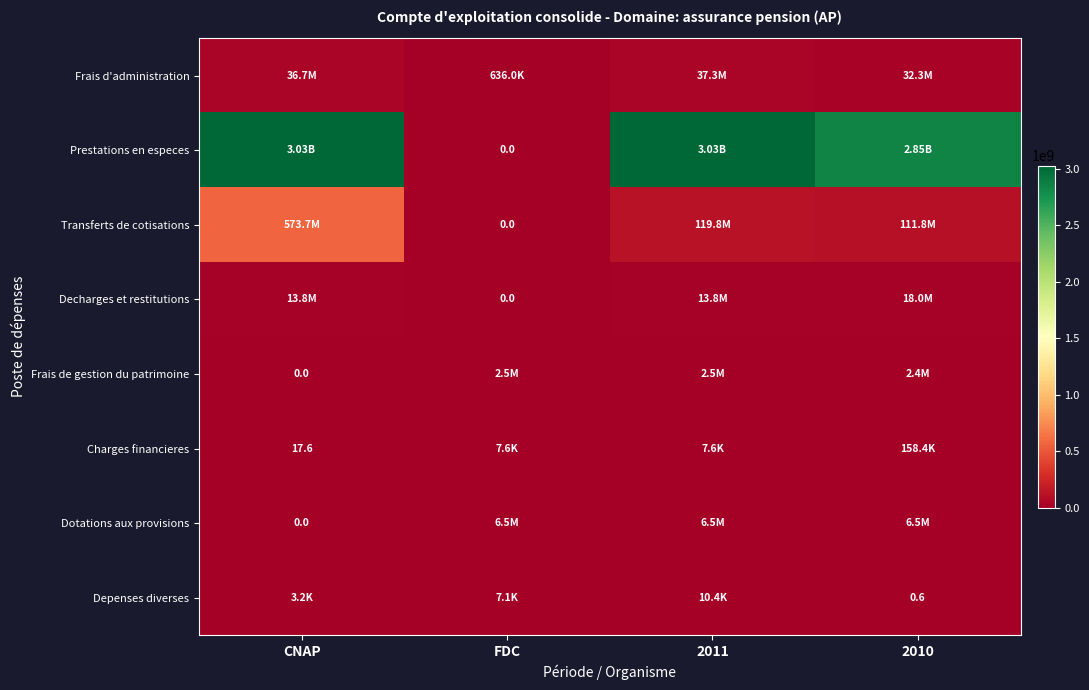

Rank the series at 2011 from highest to lowest value.

Prestations en especes, Transferts de cotisations, Frais d'administration, Decharges et restitutions, Dotations aux provisions, Frais de gestion du patrimoine, Depenses diverses, Charges financieres